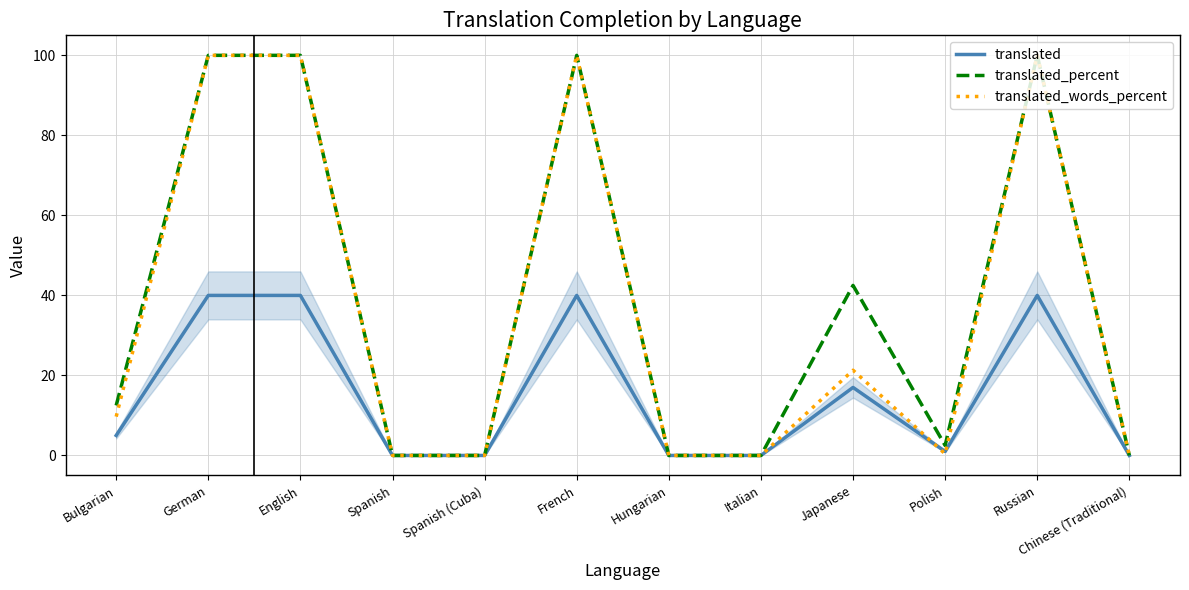

Which series changed the most between German and Japanese?

translated_words_percent